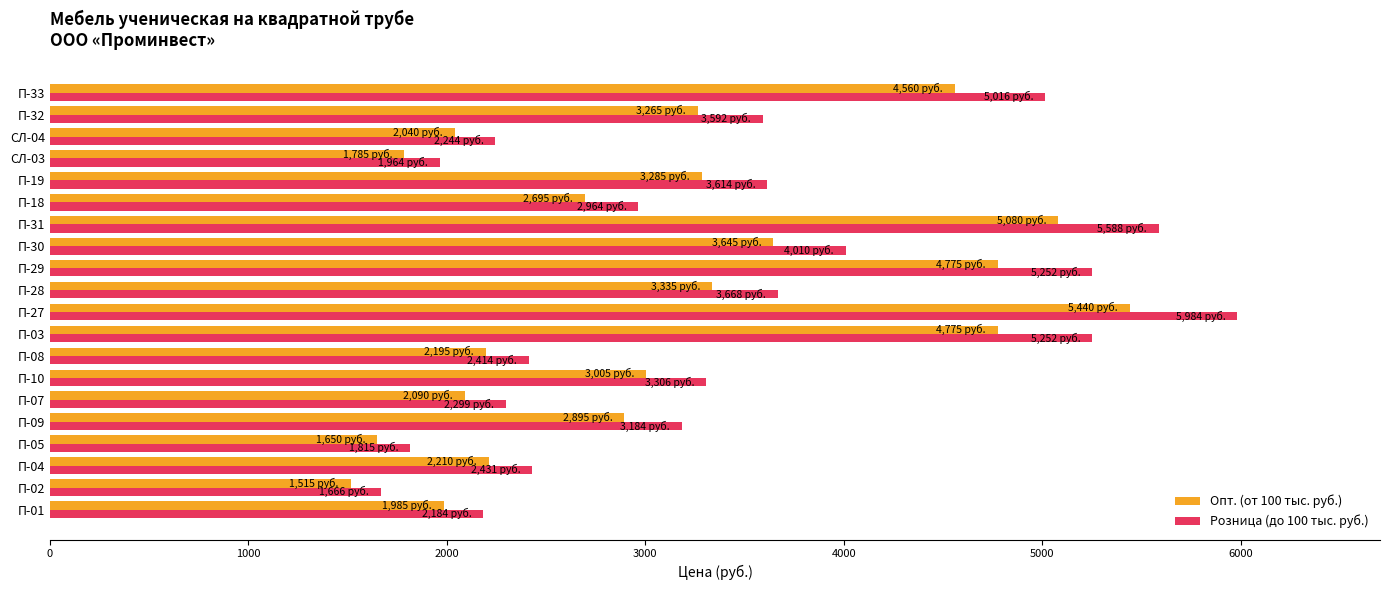

What is the sum of all Опт. (от 100 тыс. руб.) values?

62225.0